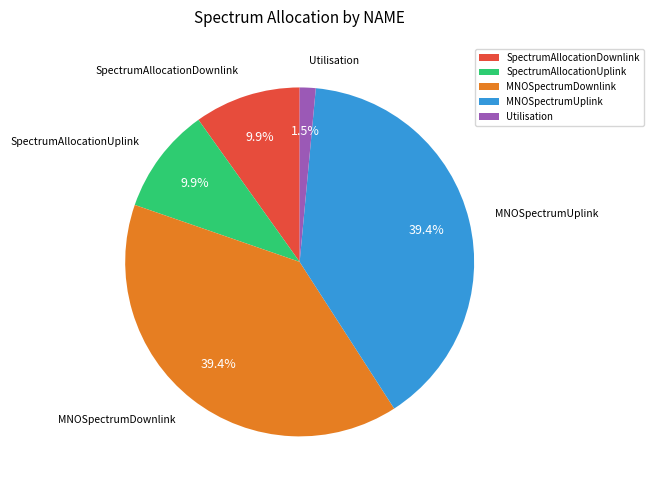

To the nearest percent, what portion does SpectrumAllocationDownlink represent?

10%